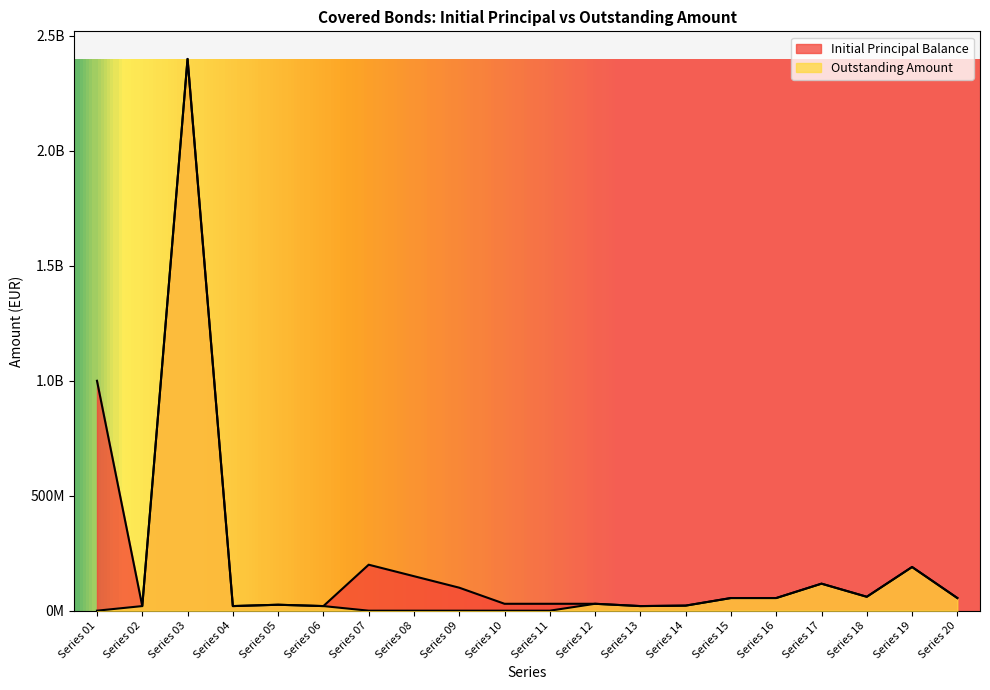

Between Series 10 and Series 17, which series saw the biggest shift?

Outstanding Amount